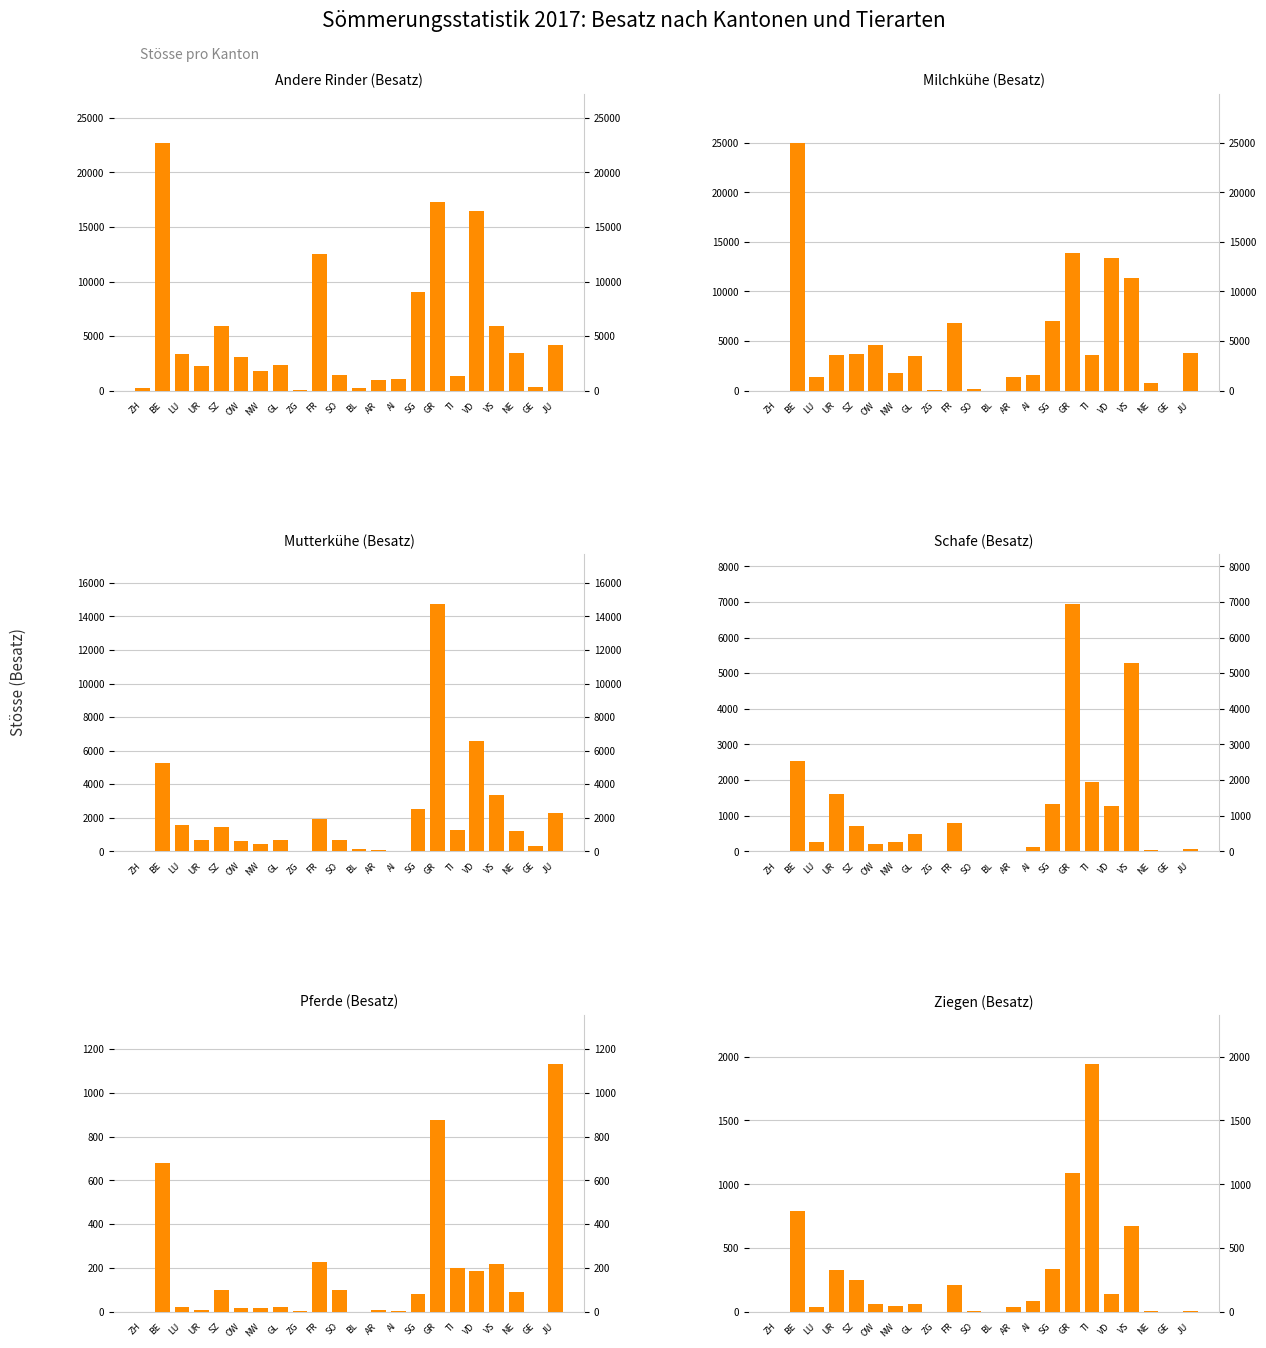

How many bars are there in each group?

6